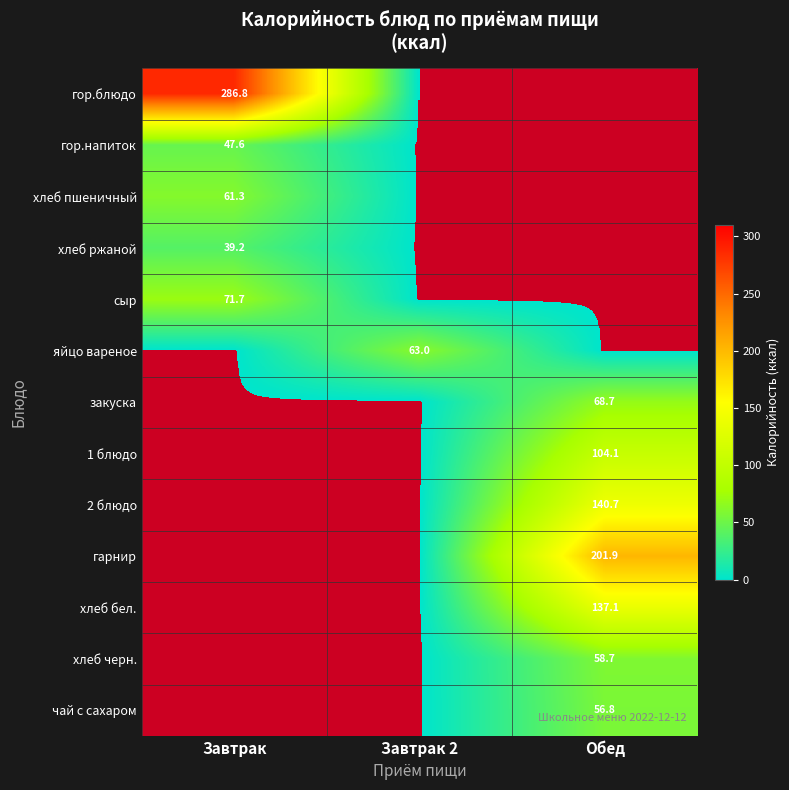

Is it true that сыр equals 71.7 at Завтрак?

True